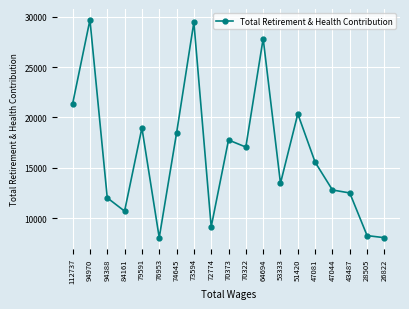

Which has a higher value, 47044 or 79591?

79591